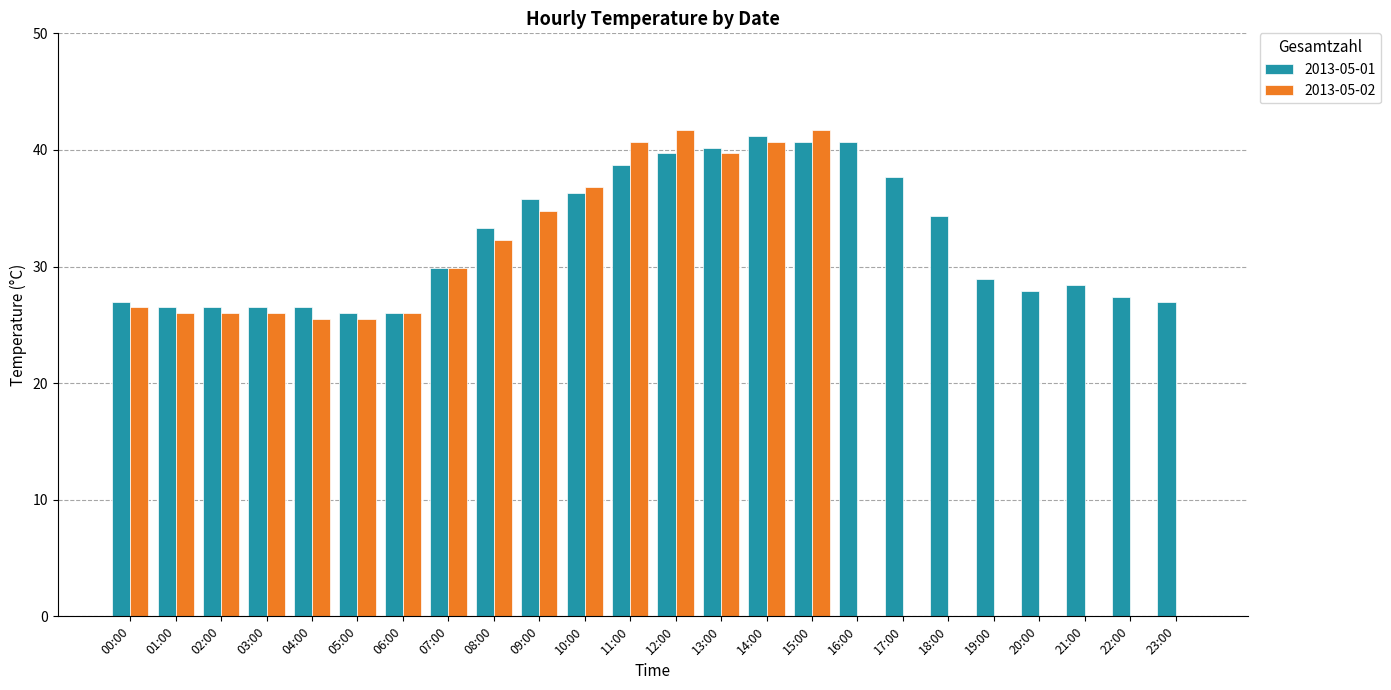

What is the total value across all series at 13:00?

79.9